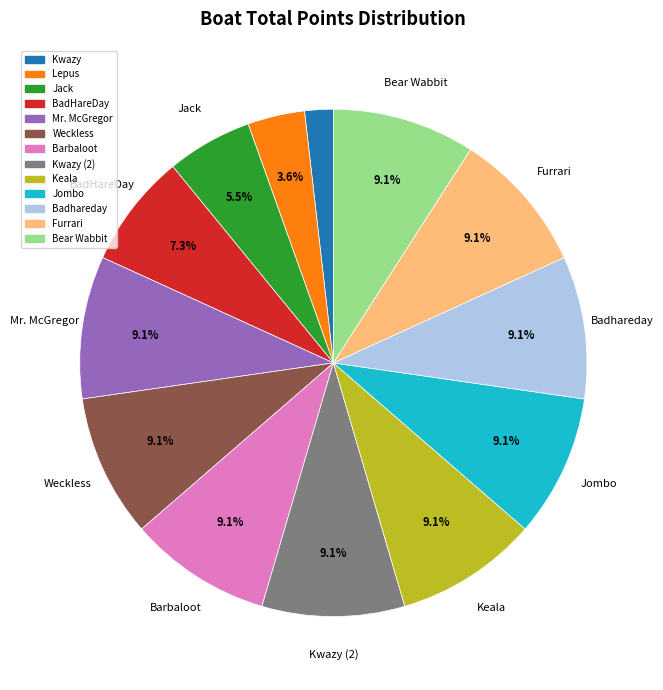

True or false: Bear Wabbit accounts for 1% of the total.

False